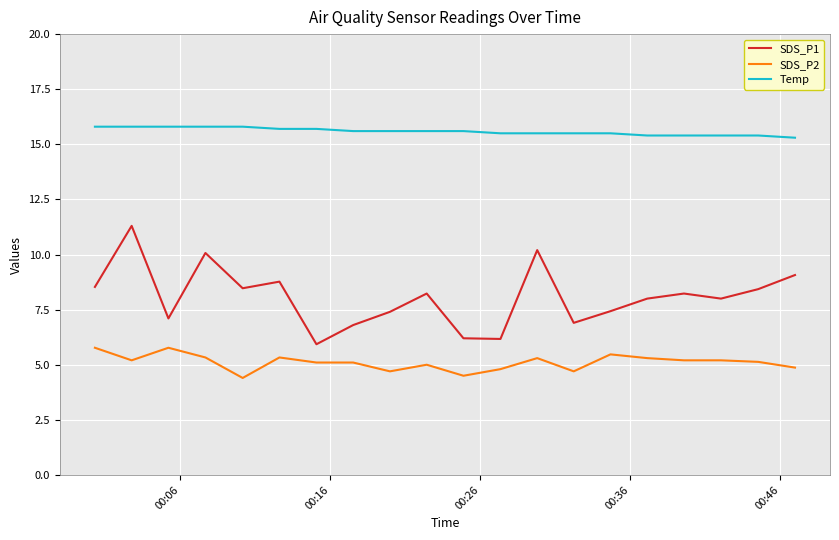

Does the chart have visible grid lines?

Yes